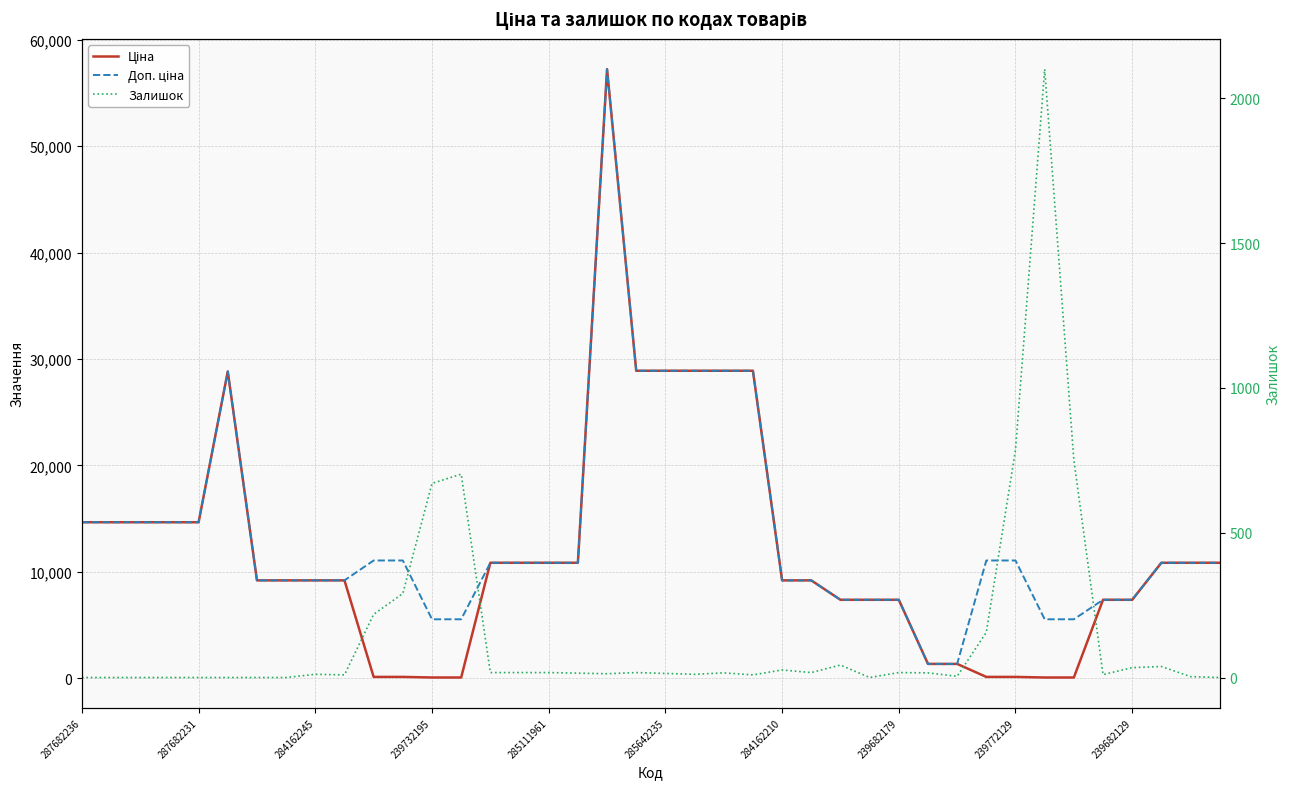

What is the value of the Доп. ціна point at the 4th from the left?

14649.6